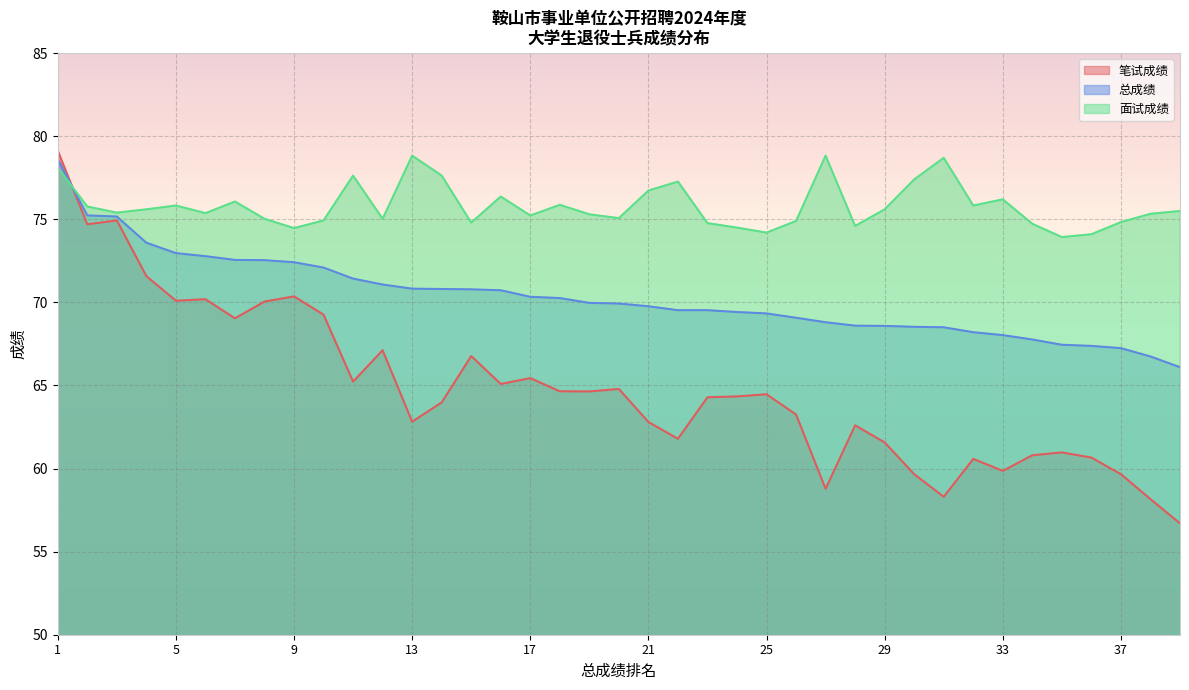

Where does the 面试成绩 series first go above 75?

1